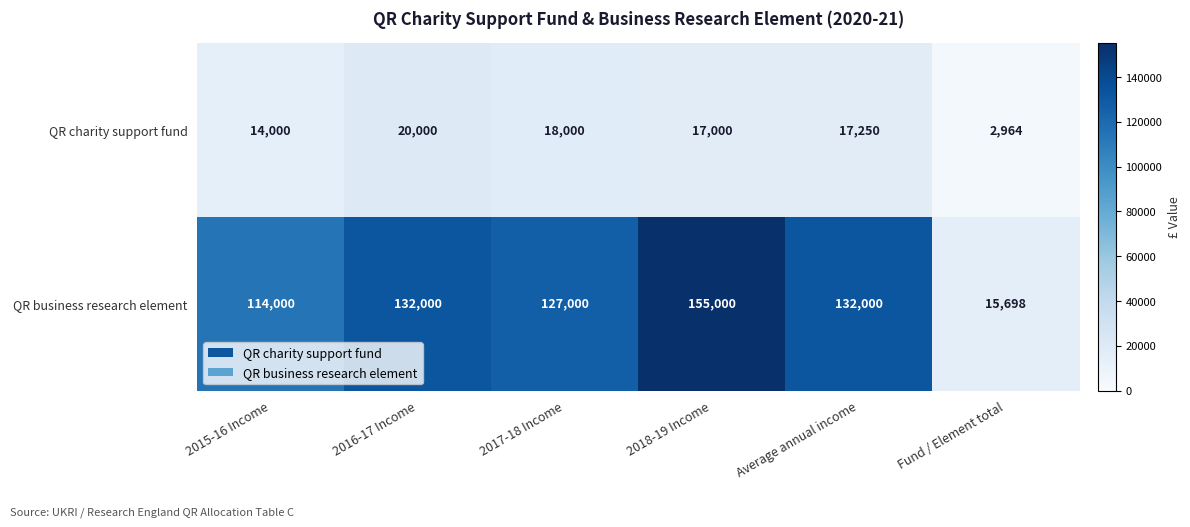

Is it true that QR charity support fund equals 19551 at 2015-16 Income?

False